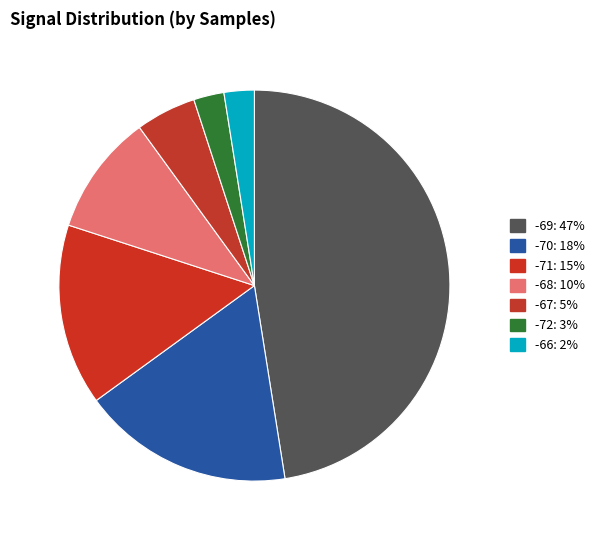

Count the number of slices in the pie.

7